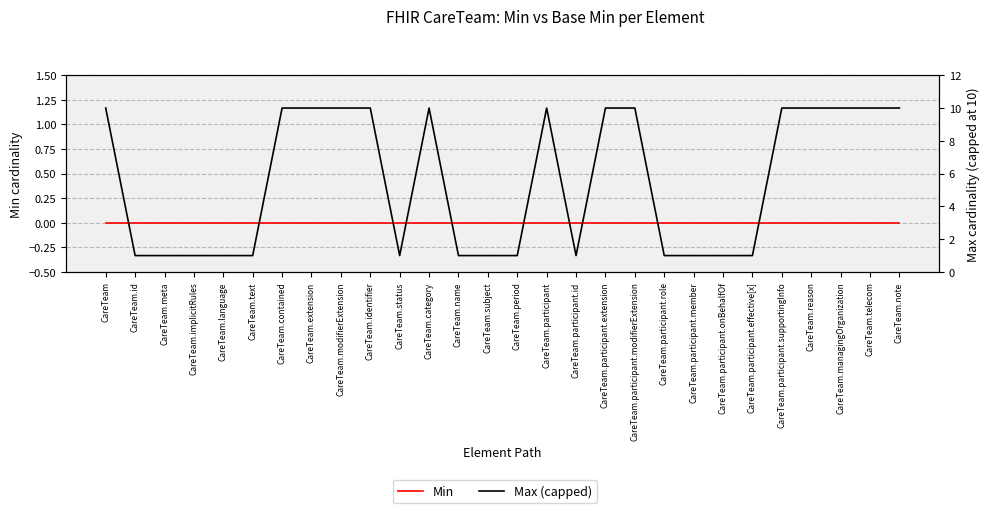

True or false: Min and Max (capped) cross at least once.

False